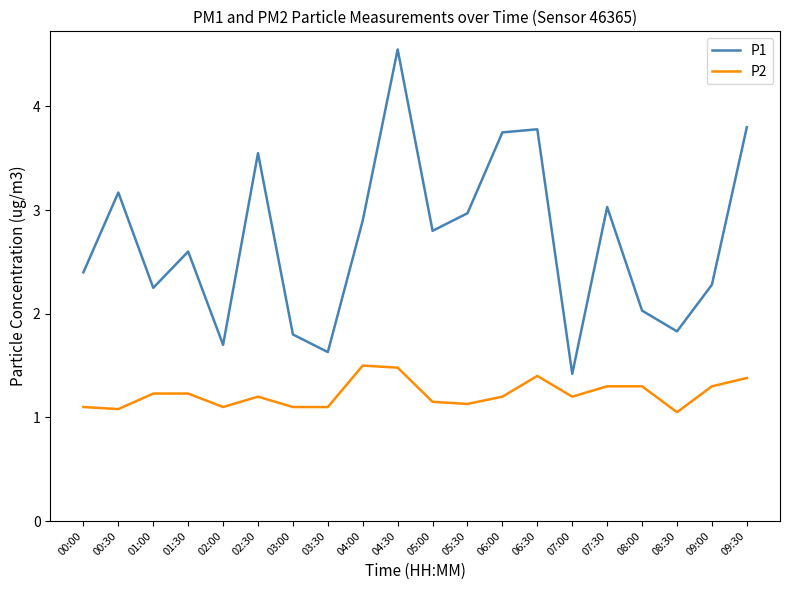

What is the total value across all series at 09:30?

5.2